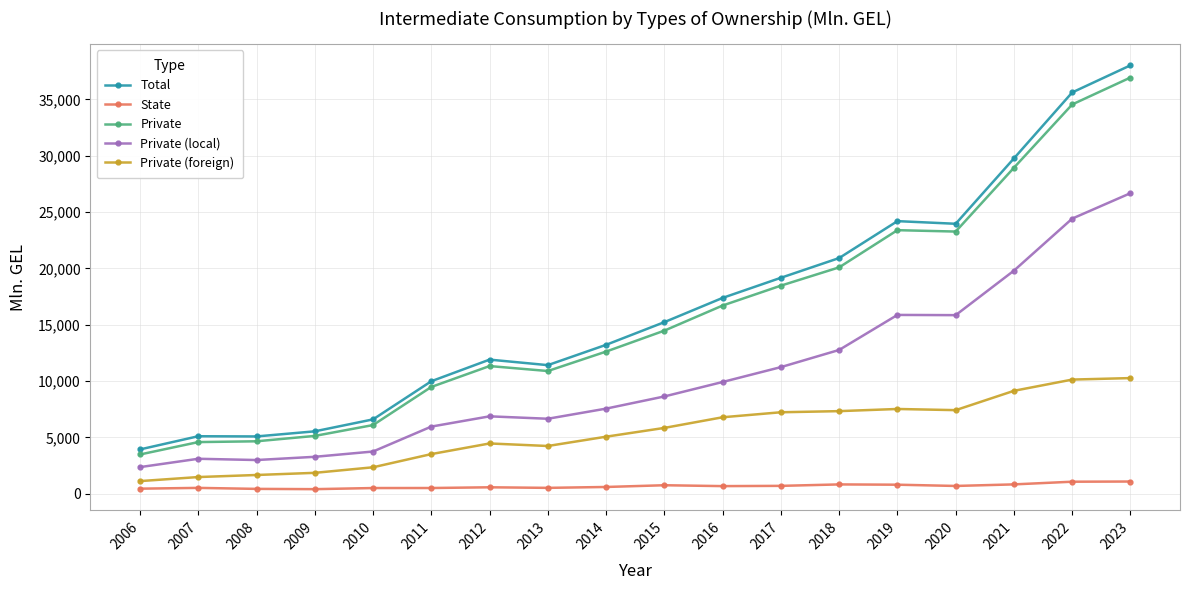

The value of Private (foreign) at 2023 is 10266.1. True or false?

True